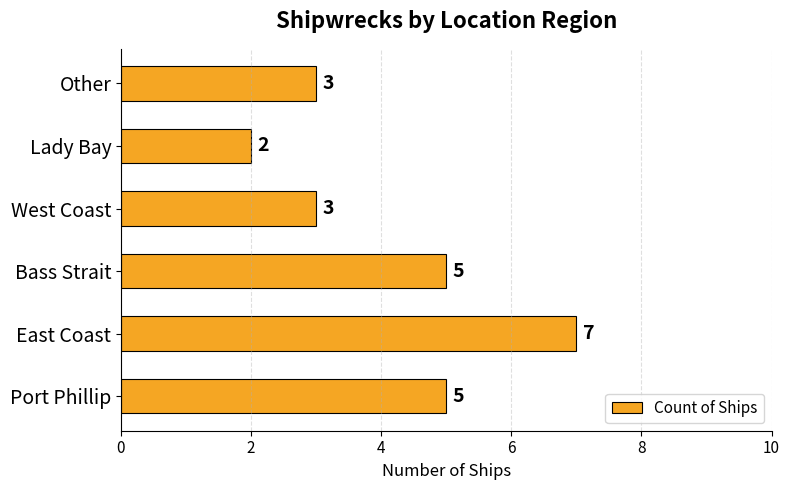

Does the chart contain any negative values?

No